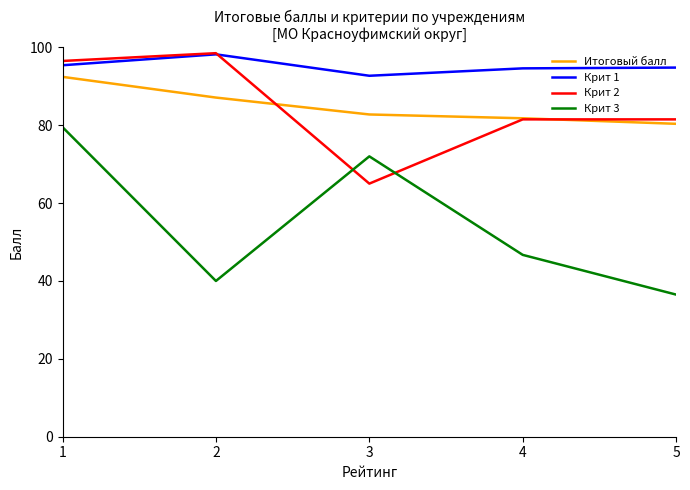

At how many categories does at least one series exceed 62?

5